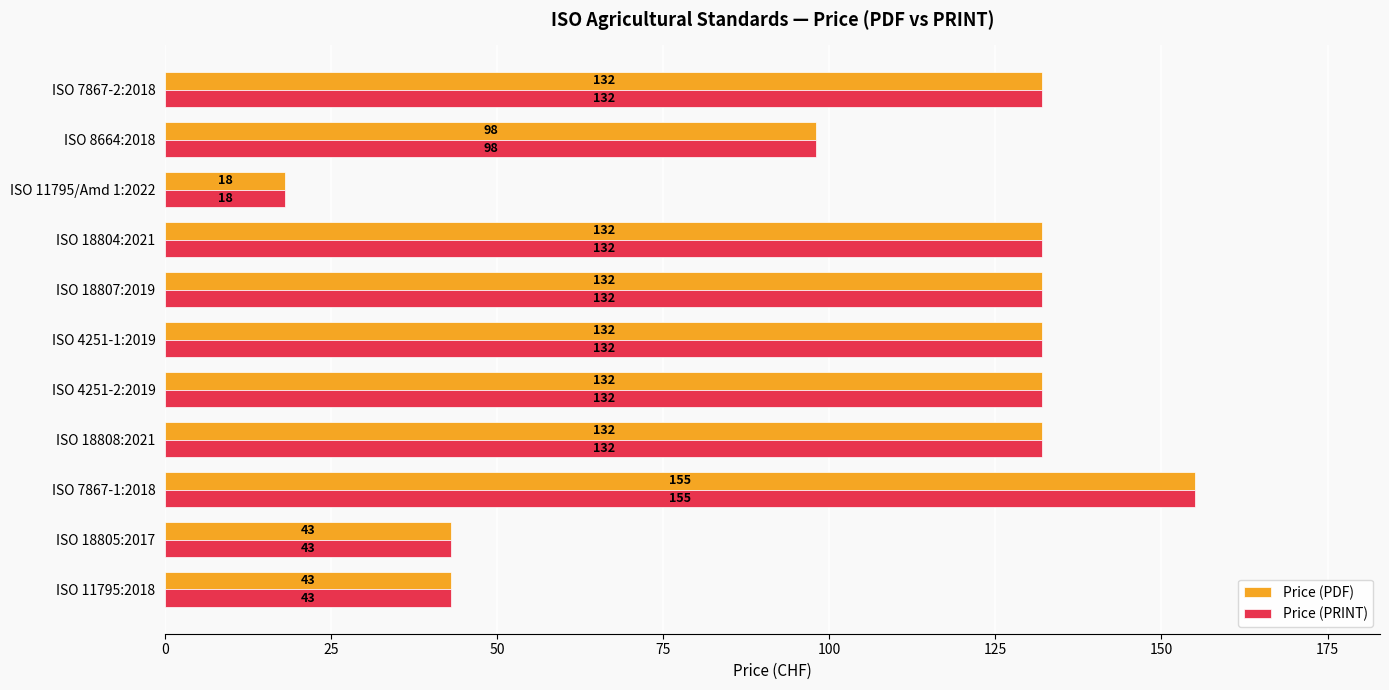

How many categories are shown in the chart?

11